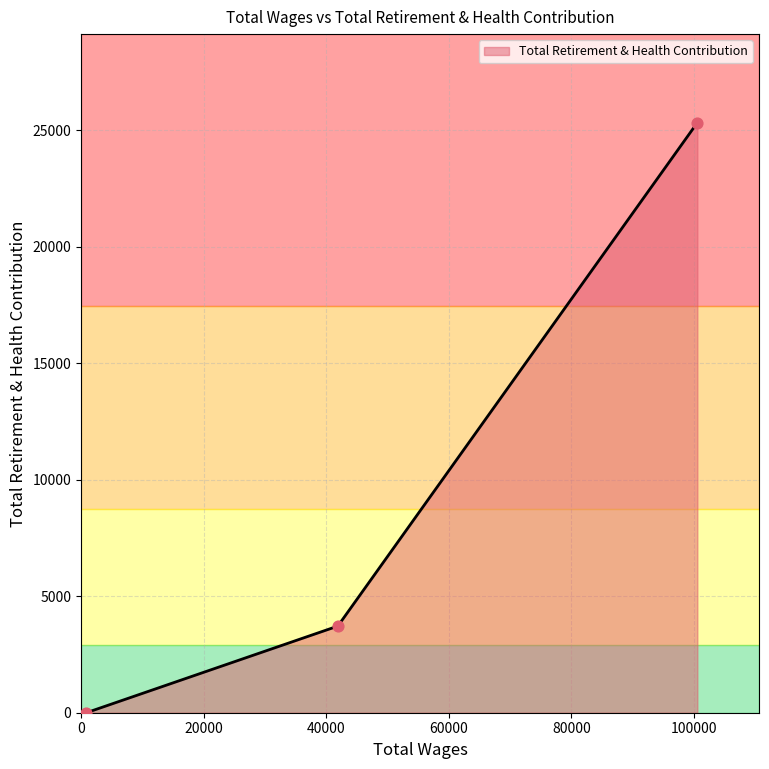

What is the sum of all values?

29038